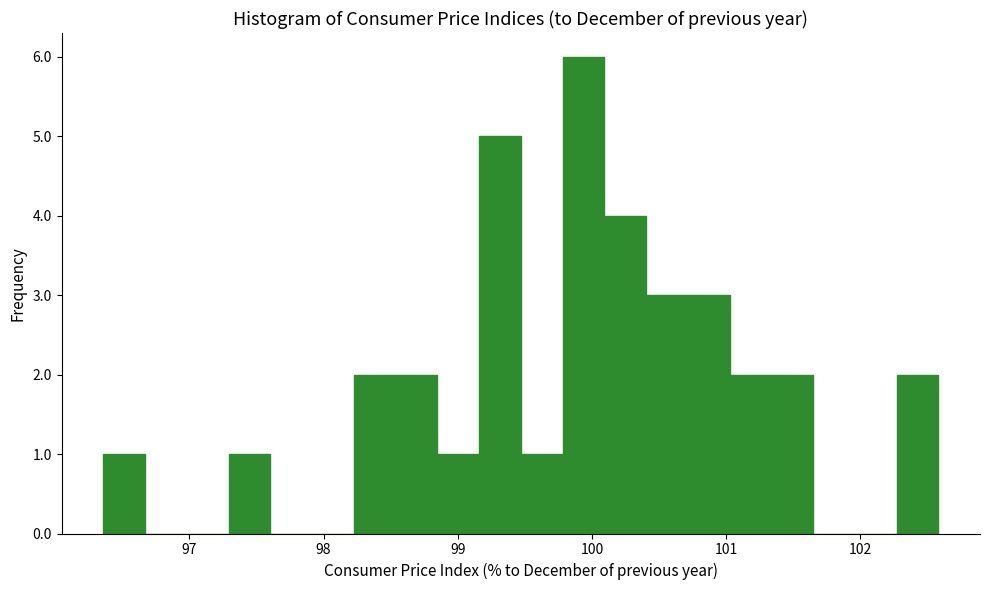

Around what value on the x-axis is the tallest bar? Give the approximate position of its centre, as read against the axis.

99.9